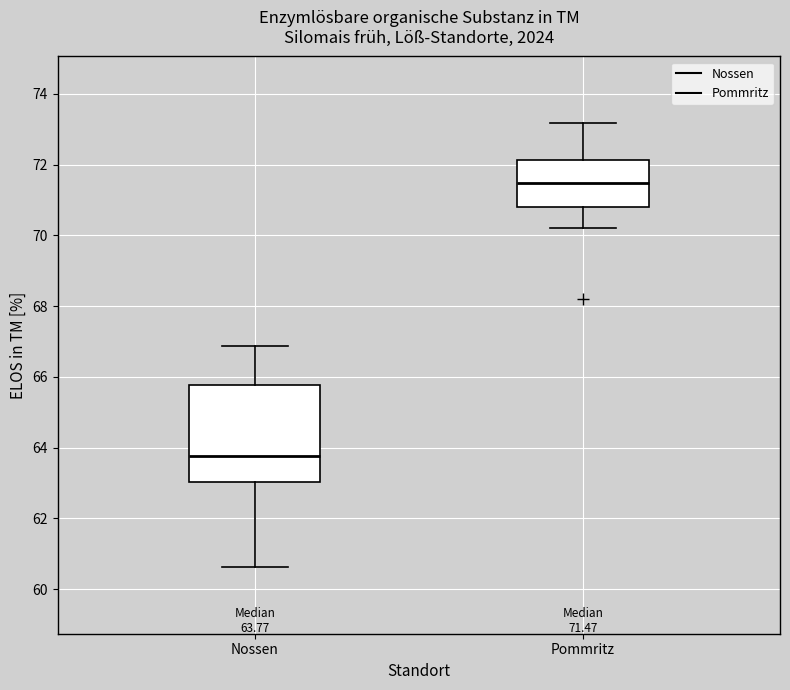

Which box has the highest median line?

Pommritz